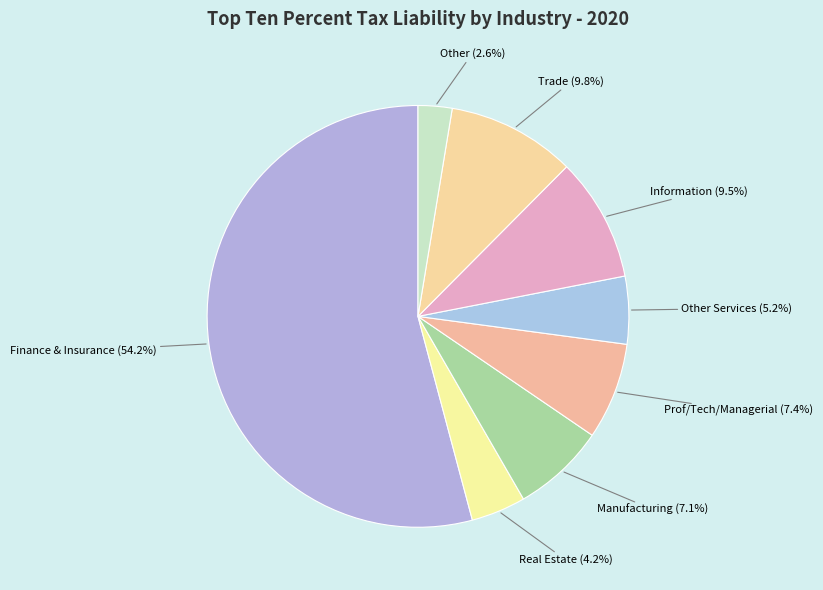

What is the ratio of the value at Prof/Tech/Managerial to the value at Information?

0.8